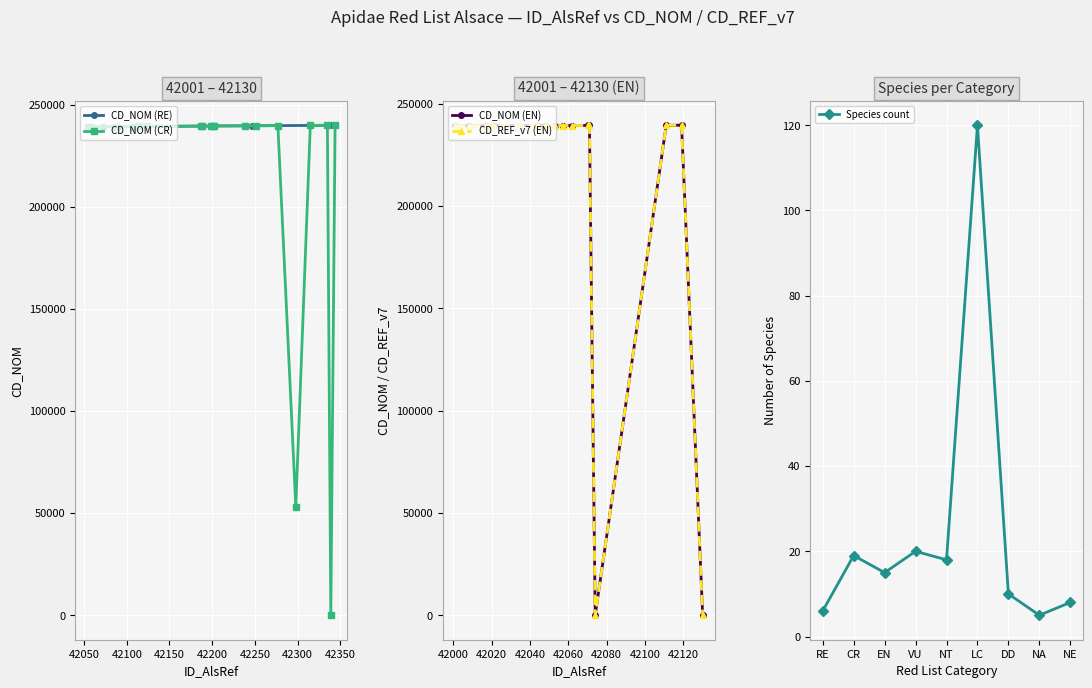

What is the sum of all CD_NOM values?

8679831